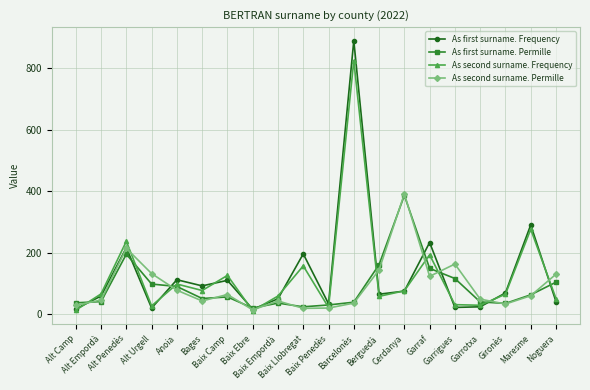

Which series has the largest range (max minus min)?

As first surname. Frequency